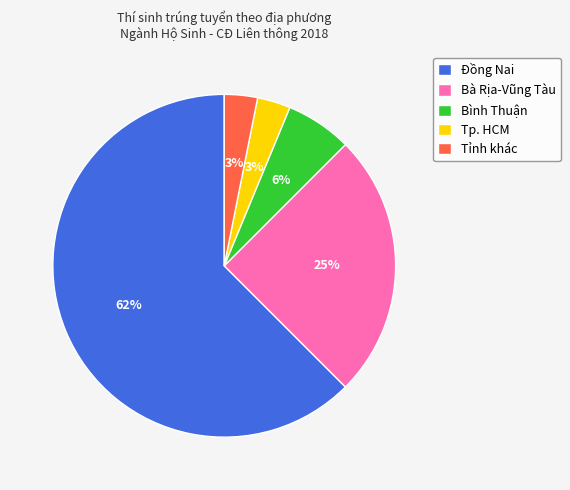

To the nearest percent, what is the average slice percentage?

20%